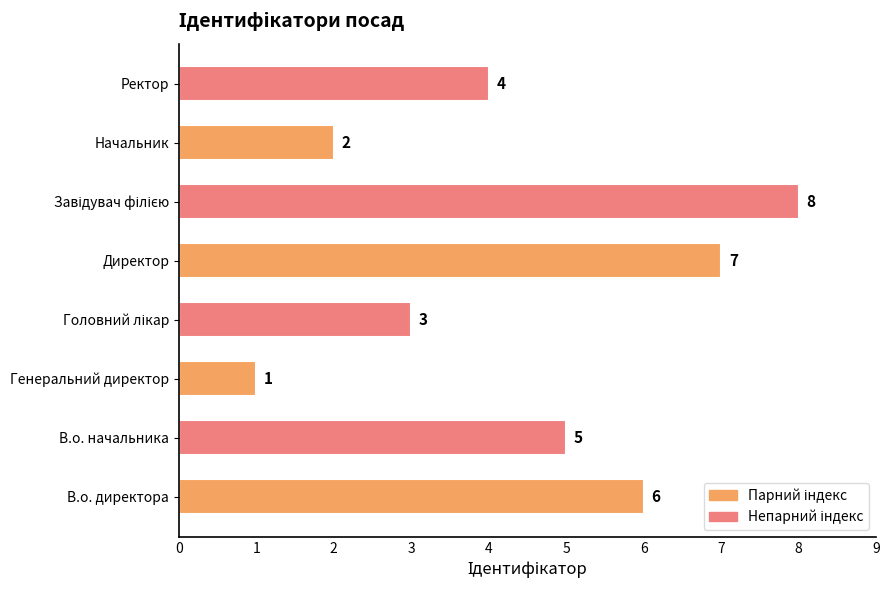

Count the values in the range 3 to 7.

5